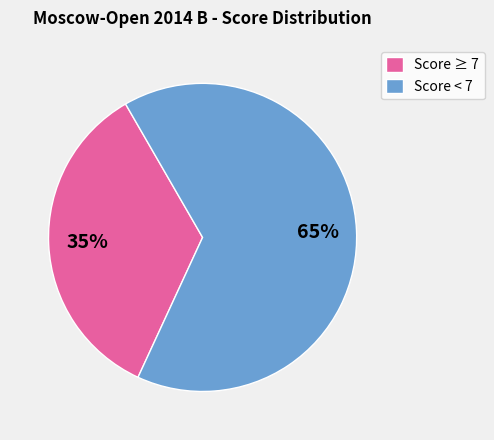

Which slice is the smallest?

Score ≥ 7